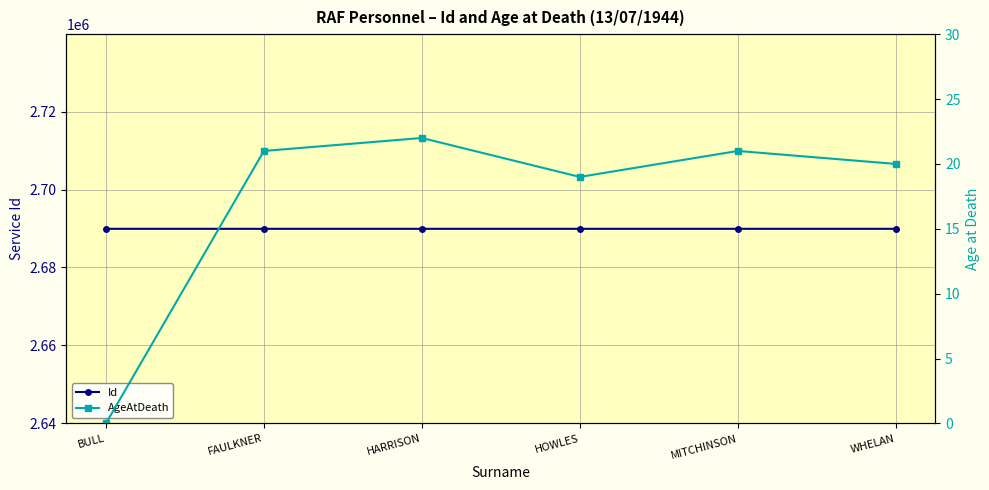

The Id series shows 2689905 at HARRISON. True or false?

True